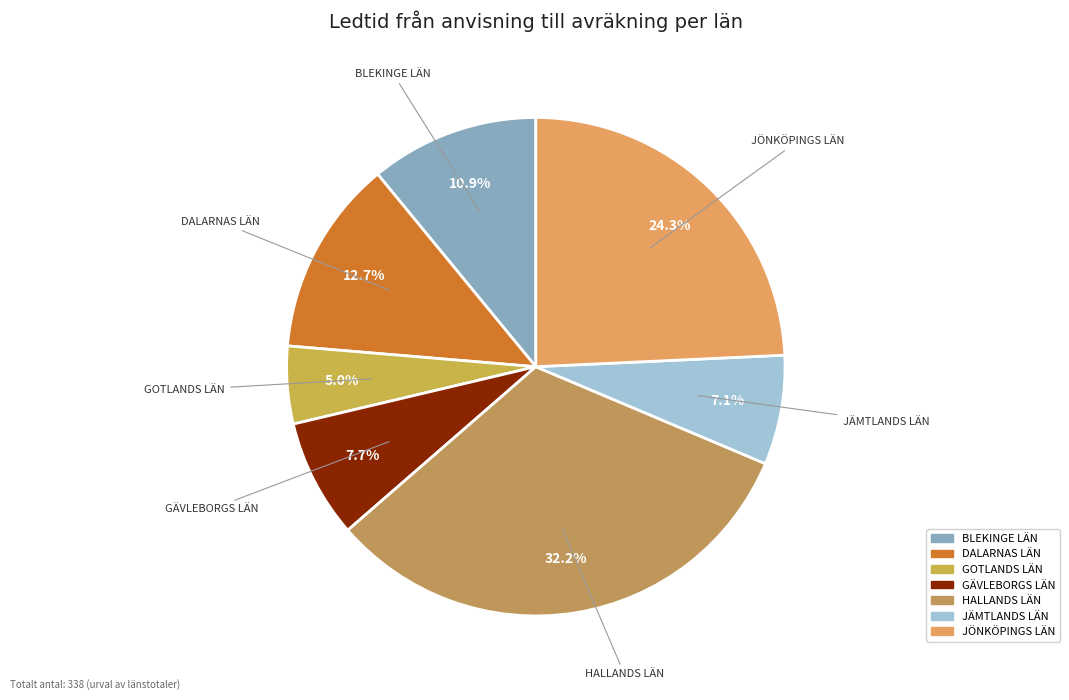

How many segments does this pie chart have?

7